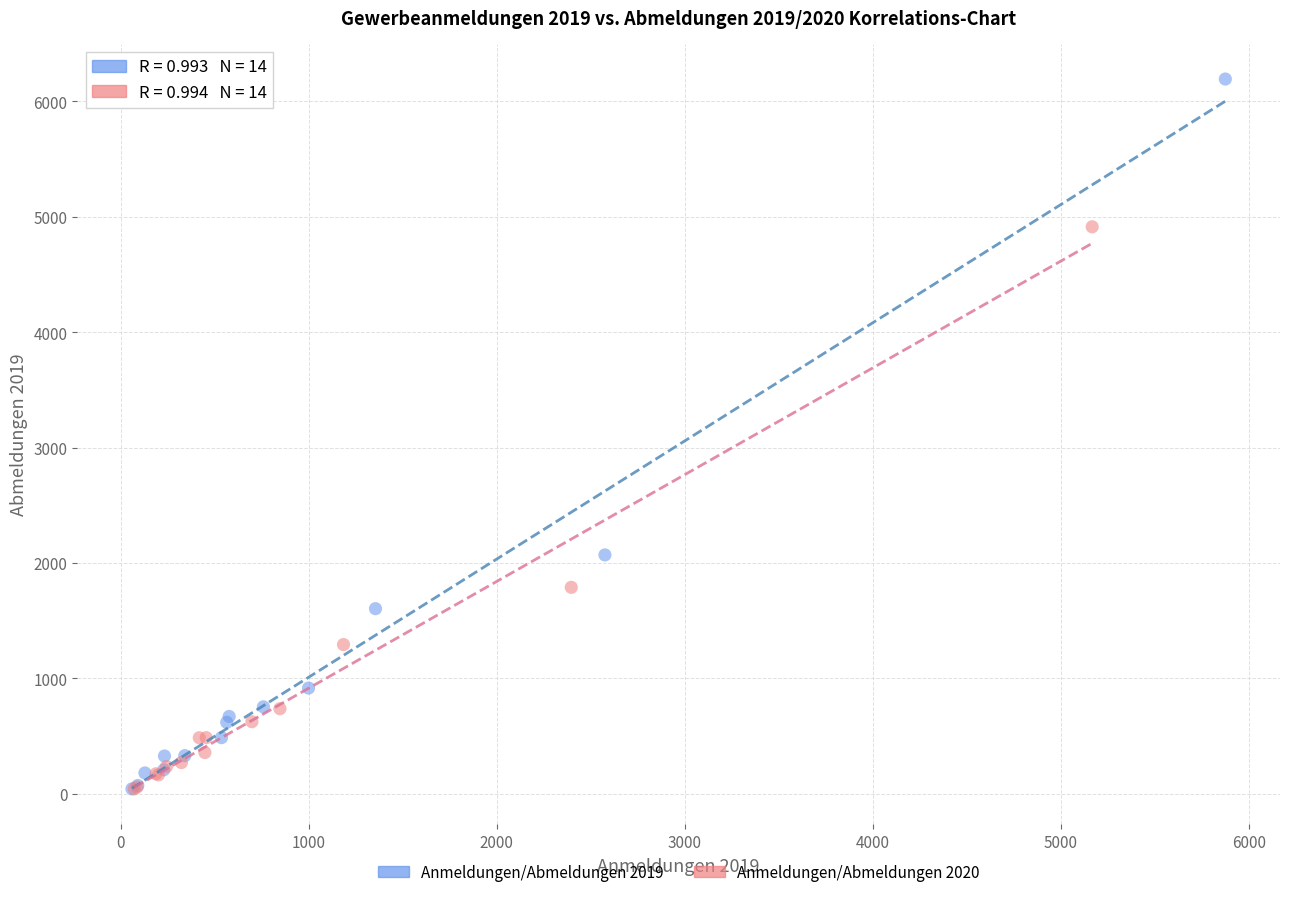

Which series has the widest spread of Y values?

Anmeldungen/Abmeldungen 2019